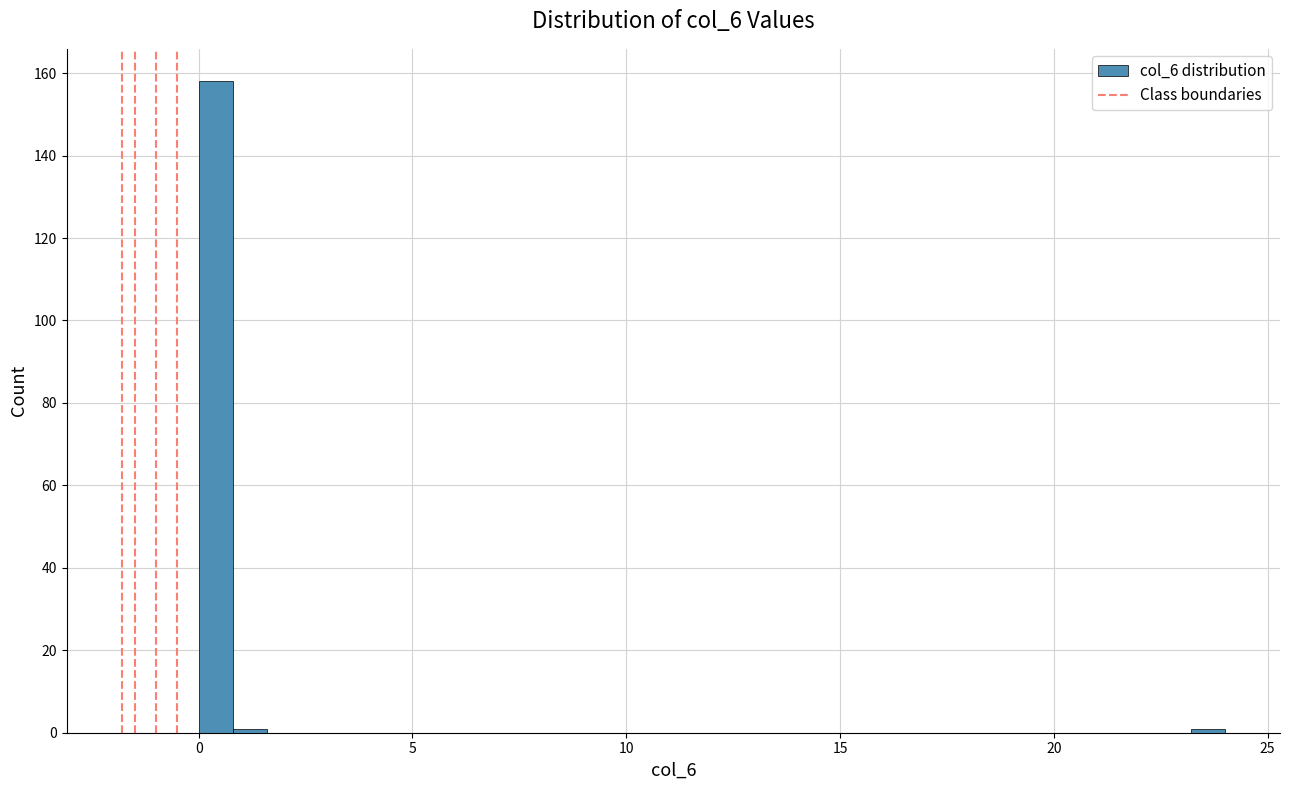

Read against the x-axis, roughly where is the centre of the tallest bar?

0.5